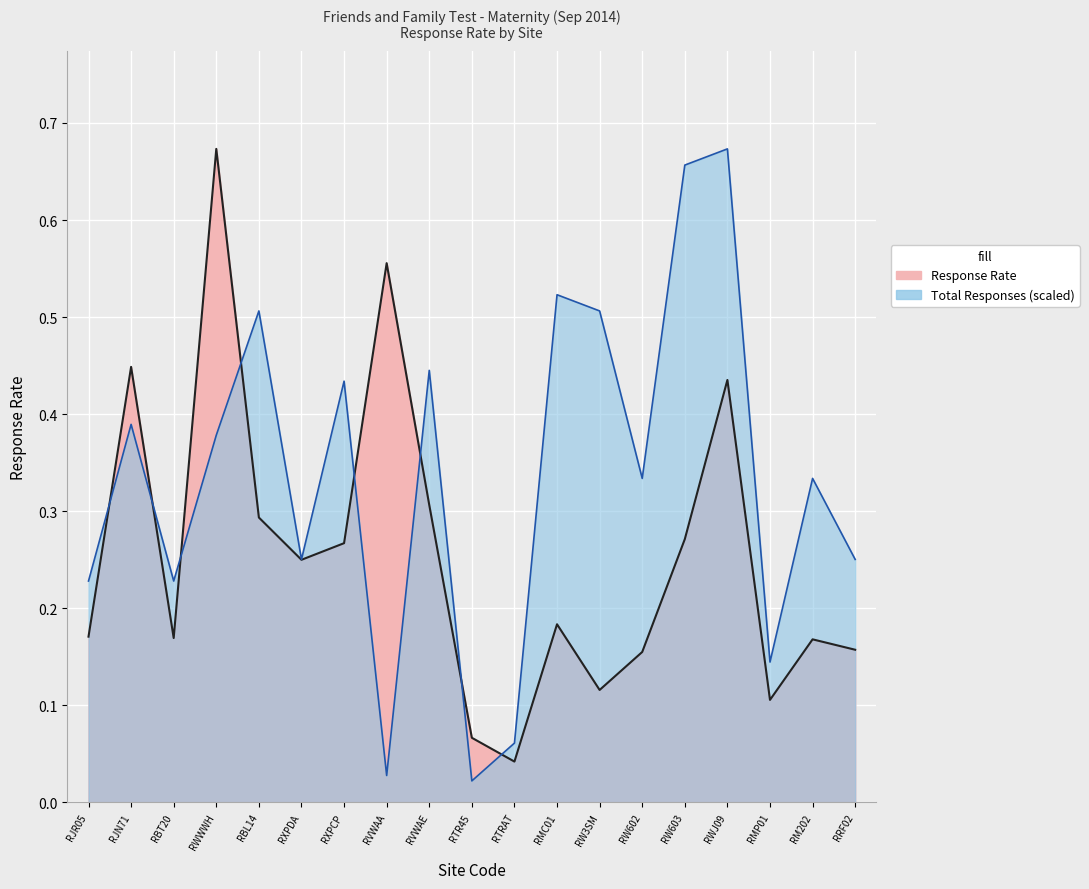

Which series has the largest total across all categories?

Total Responses